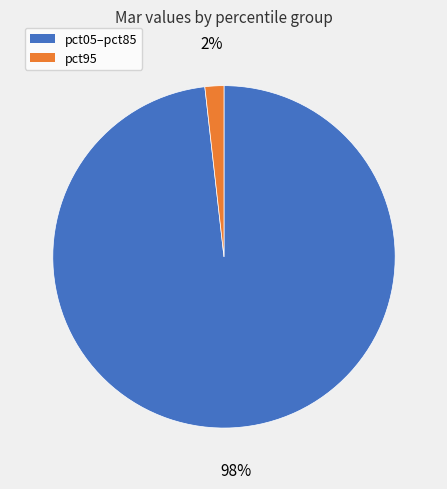

Count the number of slices in the pie.

2